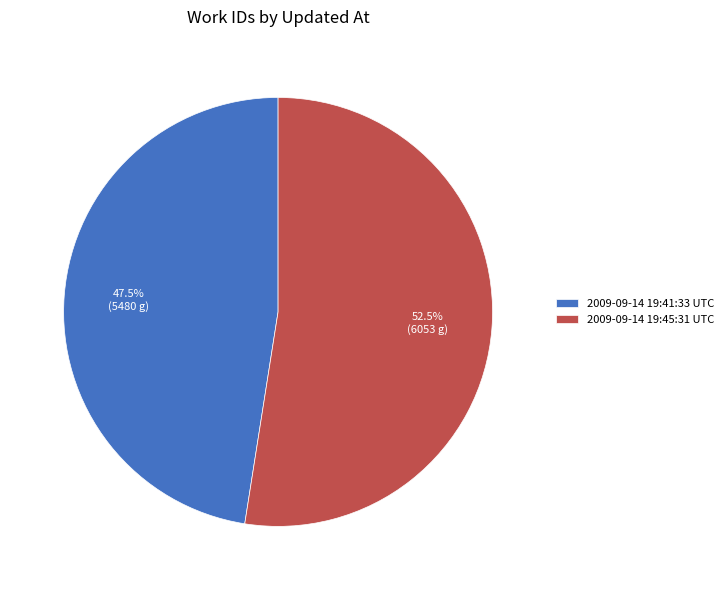

Between 2009-09-14 19:41:33 UTC and 2009-09-14 19:45:31 UTC, which is larger?

2009-09-14 19:45:31 UTC